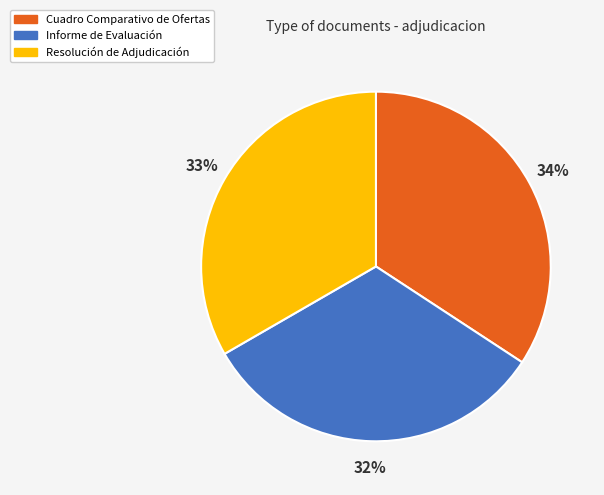

True or false: Resolución de Adjudicación accounts for 33% of the total.

True